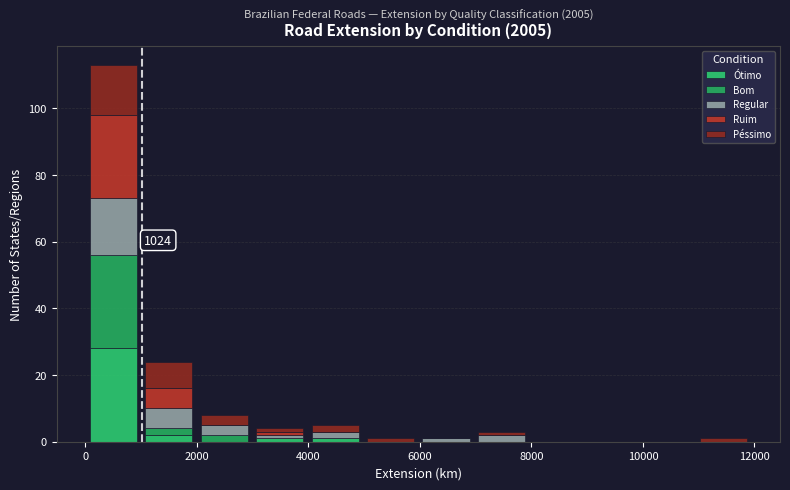

Which range on the x-axis has the tallest stacked bar (by total height)?

0 to 1000